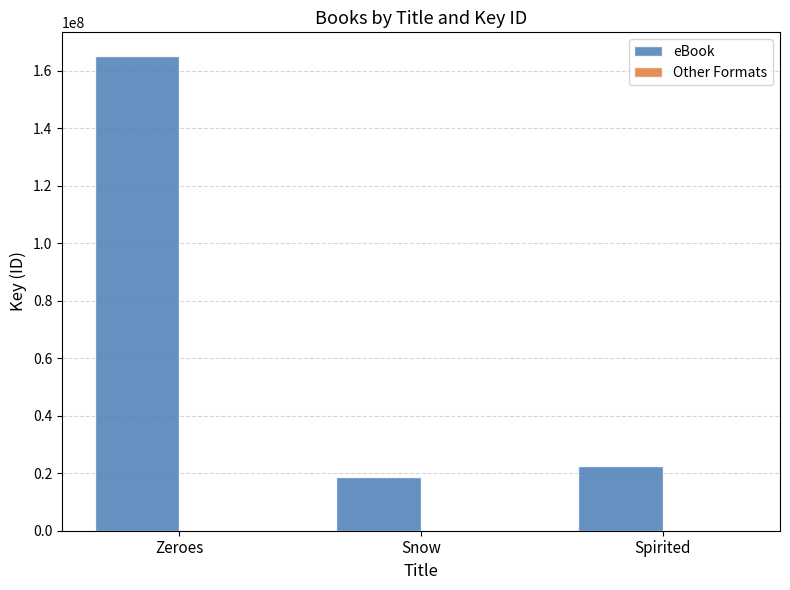

Is it true that eBook equals 18771846 at Snow?

True